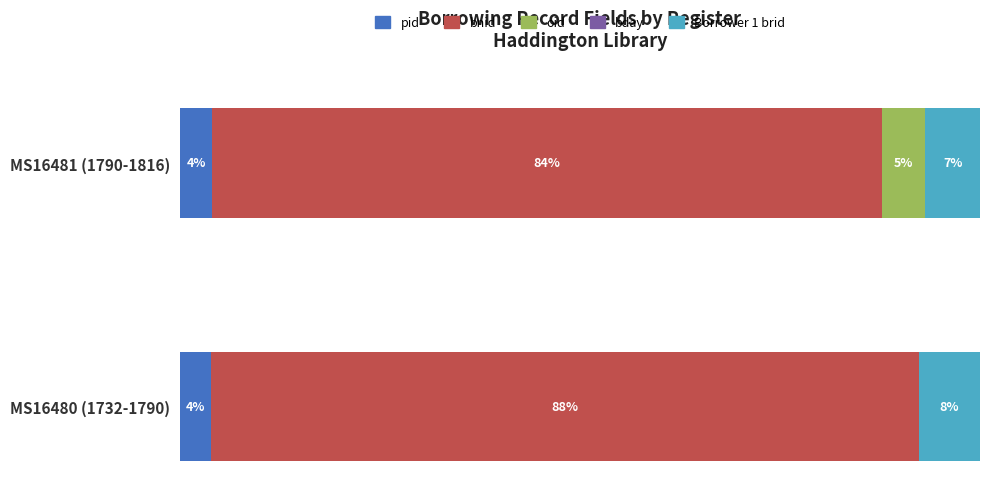

What is the value of the Borrower 1 brid bar at the 2nd from the left?

6.9